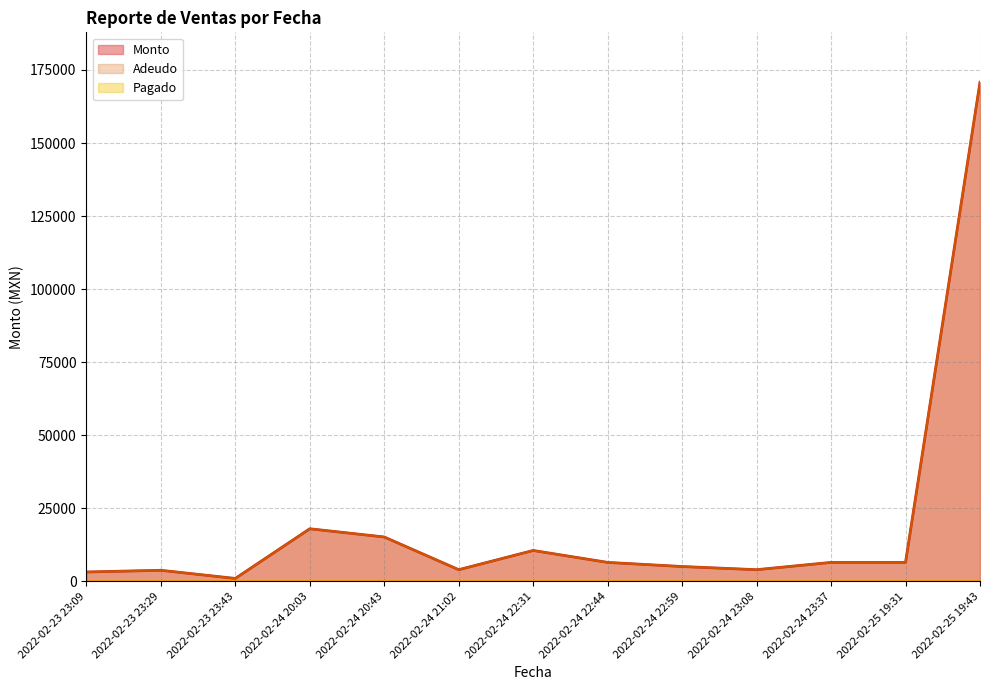

Is it true that Adeudo equals 287 at 2022-02-23 23:43?

False